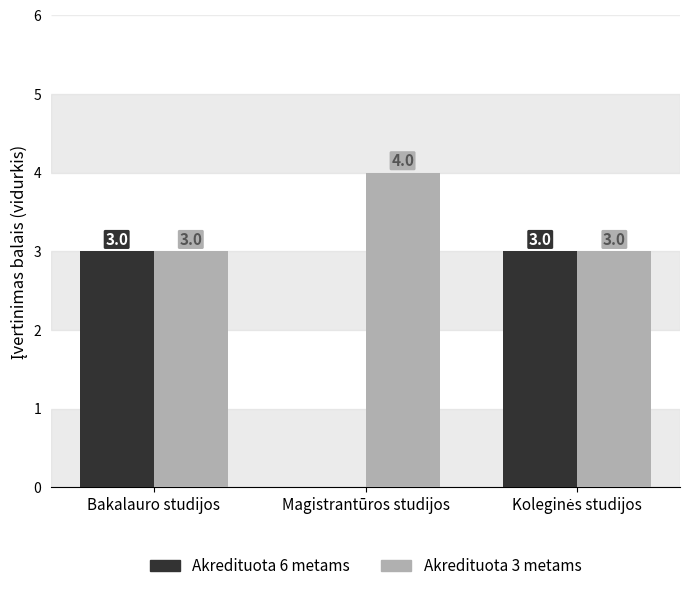

True or false: Akredituota 6 metams has a value of 0 at Magistrantūros studijos.

True